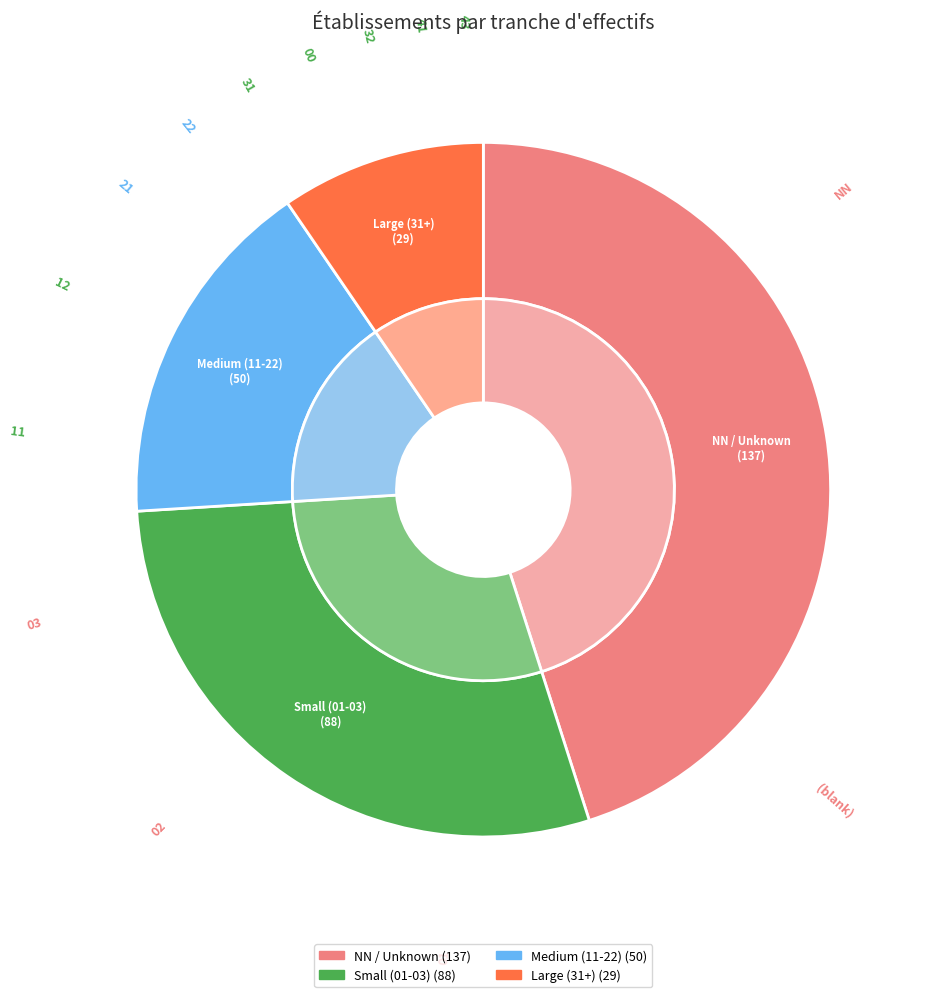

To the nearest percent, what percentage of the pie is 03?

7%